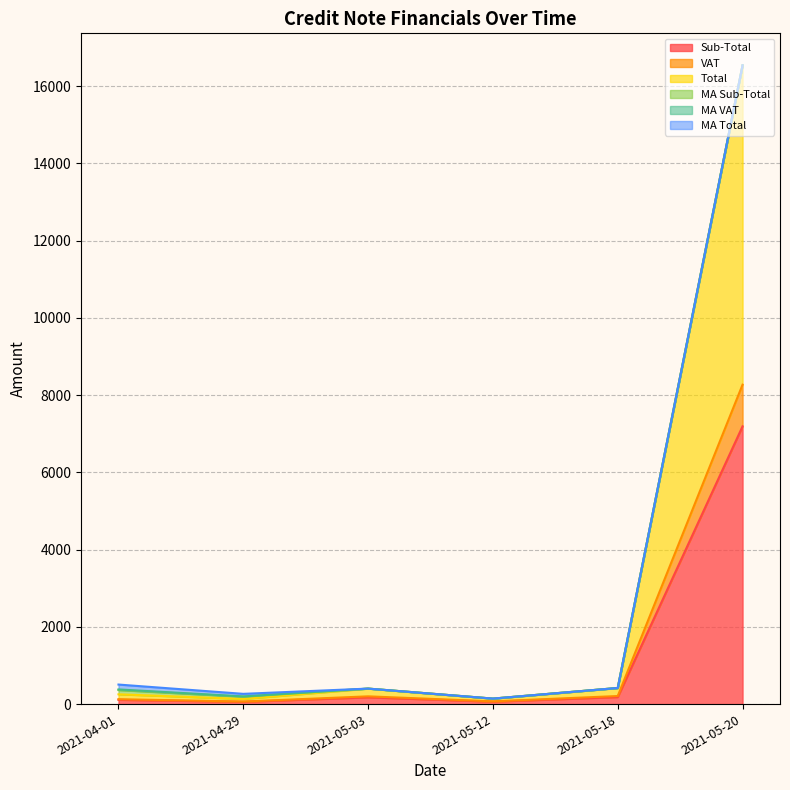

True or false: MA Sub-Total has more than 2 interior local peaks.

False